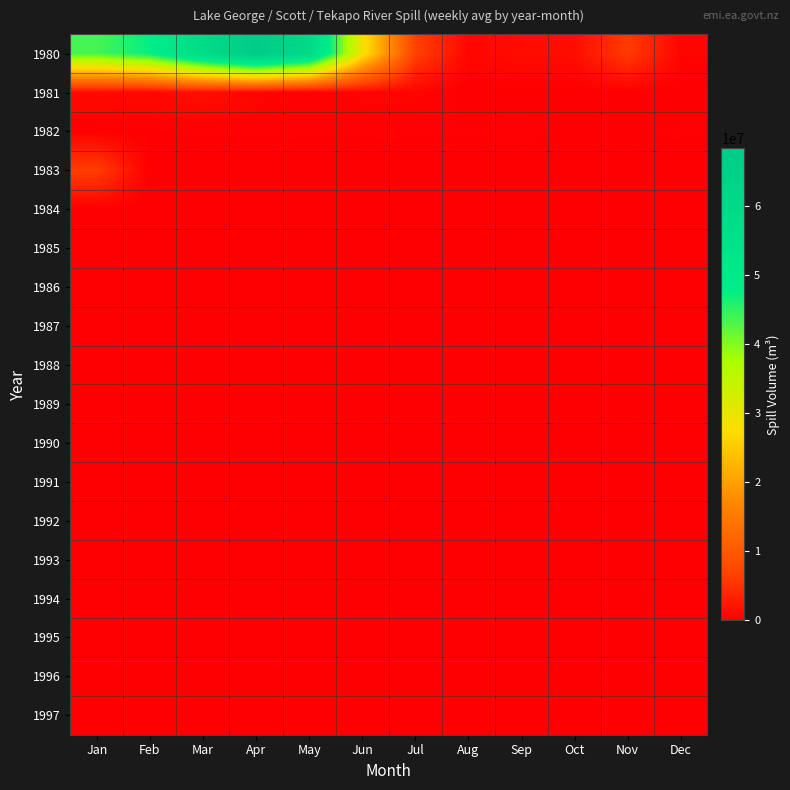

Reading right to left, what are all the values shown in this chart?

1980: Dec=538272	Nov=6048000	Oct=1439424	Sep=1330560	Aug=701568	Jul=6592320	Jun=28818720	May=59923584	Apr=68396832	Mar=58816800	Feb=47628000	Jan=43587936
1981: Dec=0	Nov=12096	Oct=0	Sep=0	Aug=0	Jul=508032	Jun=544320	May=133056	Apr=622944	Mar=1566432	Feb=828576	Jan=1088640
1982: Dec=181440	Nov=96768	Oct=102816	Sep=229824	Aug=145152	Jul=163296	Jun=181440	May=187488	Apr=151200	Mar=163296	Feb=127008	Jan=0
1983: Dec=0	Nov=0	Oct=0	Sep=0	Aug=0	Jul=0	Jun=0	May=0	Apr=0	Mar=0	Feb=0	Jan=6332256
1984: Dec=0	Nov=0	Oct=0	Sep=0	Aug=0	Jul=0	Jun=0	May=0	Apr=0	Mar=0	Feb=0	Jan=0
1985: Dec=0	Nov=0	Oct=0	Sep=0	Aug=0	Jul=0	Jun=0	May=0	Apr=0	Mar=0	Feb=0	Jan=0
1986: Dec=0	Nov=0	Oct=0	Sep=0	Aug=0	Jul=0	Jun=0	May=0	Apr=0	Mar=0	Feb=0	Jan=0
1987: Dec=0	Nov=0	Oct=0	Sep=0	Aug=0	Jul=0	Jun=0	May=0	Apr=0	Mar=0	Feb=0	Jan=0
1988: Dec=0	Nov=0	Oct=0	Sep=0	Aug=0	Jul=0	Jun=0	May=0	Apr=0	Mar=0	Feb=0	Jan=0
1989: Dec=0	Nov=0	Oct=0	Sep=0	Aug=0	Jul=0	Jun=0	May=0	Apr=0	Mar=0	Feb=0	Jan=0
1990: Dec=0	Nov=0	Oct=0	Sep=0	Aug=0	Jul=0	Jun=0	May=0	Apr=0	Mar=0	Feb=0	Jan=0
1991: Dec=0	Nov=0	Oct=0	Sep=0	Aug=0	Jul=0	Jun=0	May=0	Apr=0	Mar=0	Feb=0	Jan=0
1992: Dec=0	Nov=0	Oct=0	Sep=0	Aug=0	Jul=0	Jun=0	May=0	Apr=0	Mar=0	Feb=0	Jan=0
1993: Dec=0	Nov=0	Oct=0	Sep=0	Aug=0	Jul=0	Jun=0	May=0	Apr=0	Mar=0	Feb=0	Jan=0
1994: Dec=0	Nov=0	Oct=0	Sep=0	Aug=0	Jul=0	Jun=0	May=0	Apr=0	Mar=0	Feb=0	Jan=0
1995: Dec=0	Nov=0	Oct=0	Sep=0	Aug=0	Jul=0	Jun=0	May=0	Apr=0	Mar=0	Feb=0	Jan=0
1996: Dec=0	Nov=0	Oct=0	Sep=0	Aug=0	Jul=0	Jun=0	May=0	Apr=0	Mar=0	Feb=0	Jan=0
1997: Dec=0	Nov=0	Oct=0	Sep=0	Aug=0	Jul=0	Jun=0	May=0	Apr=0	Mar=0	Feb=0	Jan=0